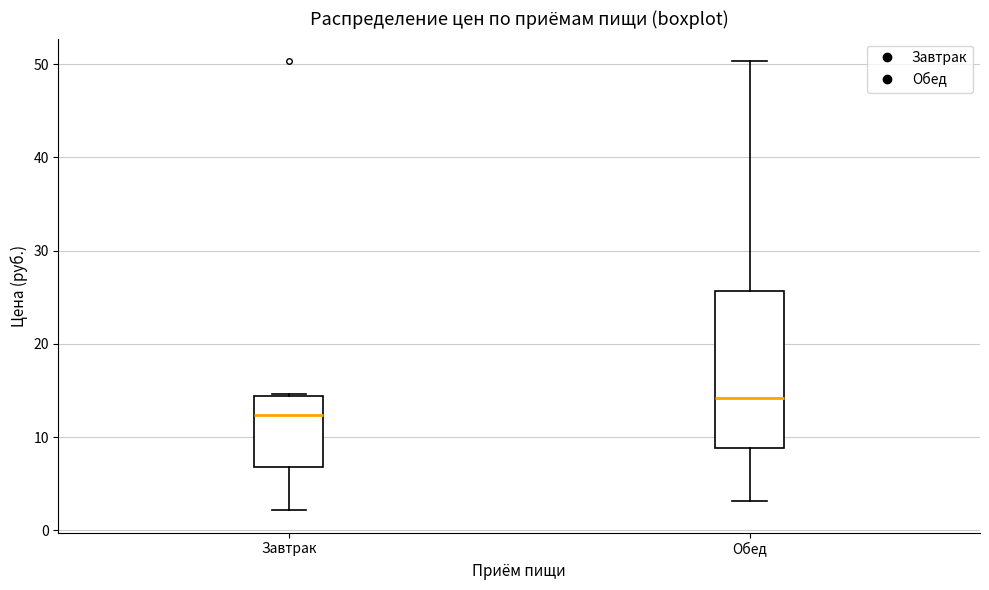

Comparing the boxes themselves (not the whiskers), which one is the tallest?

Обед